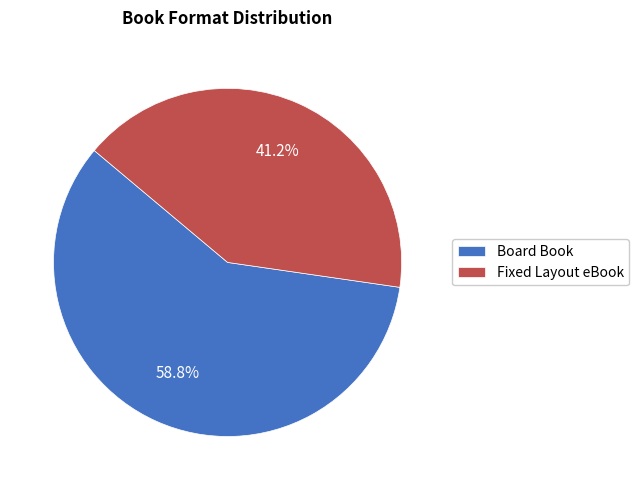

Approximately how many times larger is the value at Fixed Layout eBook compared to Board Book?

0.7